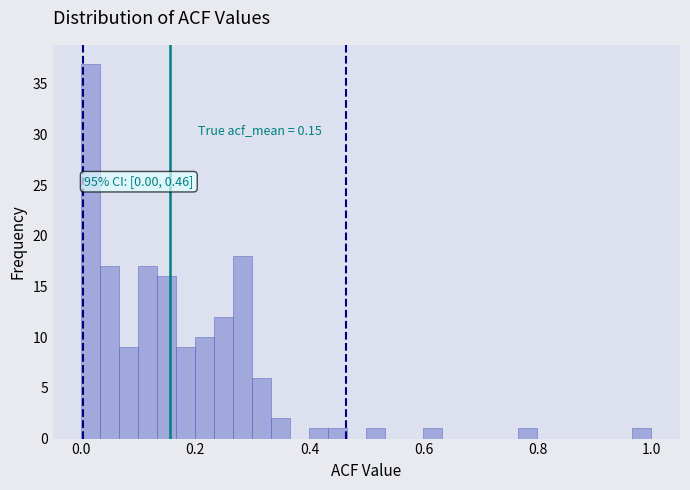

Around what value on the x-axis is the tallest bar? Give the approximate position of its centre, as read against the axis.

0.02